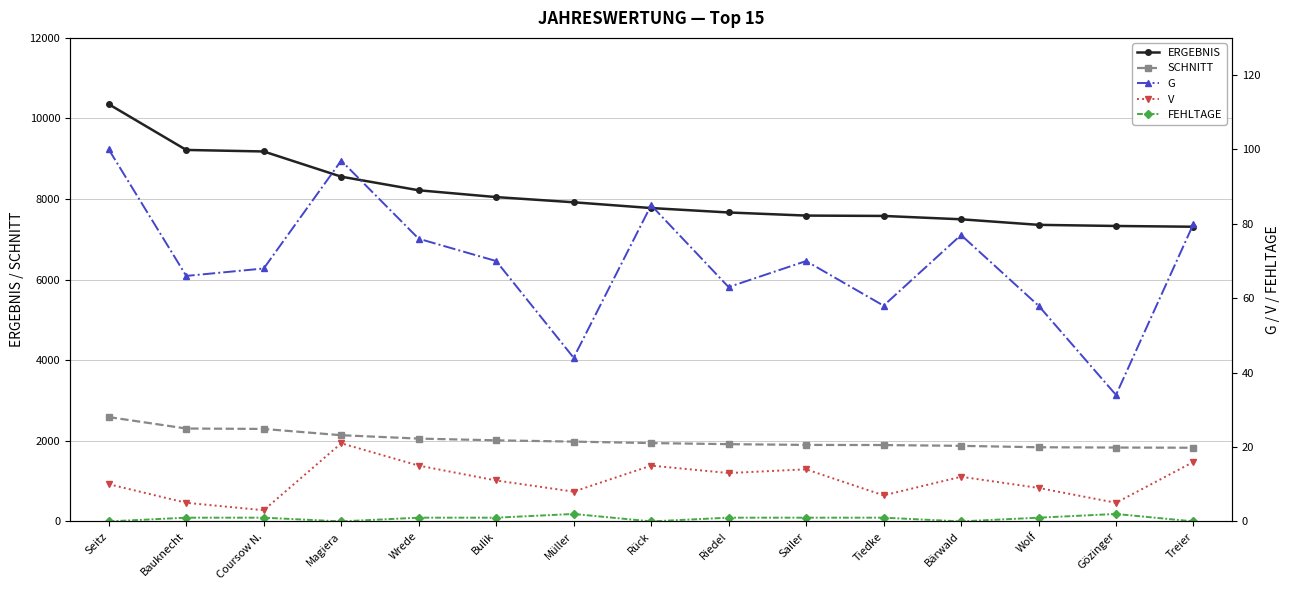

Reading left to right, transcribe all the data shown in this chart.

ERGEBNIS: Seitz=10354	Bauknecht=9219	Coursow N.=9181	Magiera=8556	Wrede=8218	Bulik=8049	Müller=7920	Rück=7777	Riedel=7667	Sailer=7590	Tiedke=7581	Bärwald=7498	Wolf=7360	Gözinger=7332	Treier=7313
SCHNITT: Seitz=2589	Bauknecht=2305	Coursow N.=2295	Magiera=2139	Wrede=2055	Bulik=2012	Müller=1980	Rück=1944	Riedel=1917	Sailer=1898	Tiedke=1895	Bärwald=1875	Wolf=1840	Gözinger=1833	Treier=1828
G: Seitz=100	Bauknecht=66	Coursow N.=68	Magiera=97	Wrede=76	Bulik=70	Müller=44	Rück=85	Riedel=63	Sailer=70	Tiedke=58	Bärwald=77	Wolf=58	Gözinger=34	Treier=80
V: Seitz=10	Bauknecht=5	Coursow N.=3	Magiera=21	Wrede=15	Bulik=11	Müller=8	Rück=15	Riedel=13	Sailer=14	Tiedke=7	Bärwald=12	Wolf=9	Gözinger=5	Treier=16
FEHLTAGE: Seitz=0	Bauknecht=1	Coursow N.=1	Magiera=0	Wrede=1	Bulik=1	Müller=2	Rück=0	Riedel=1	Sailer=1	Tiedke=1	Bärwald=0	Wolf=1	Gözinger=2	Treier=0